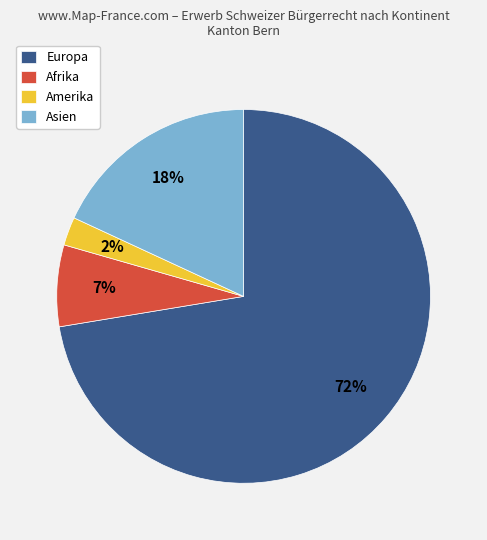

Which category has the biggest portion of the pie?

Europa